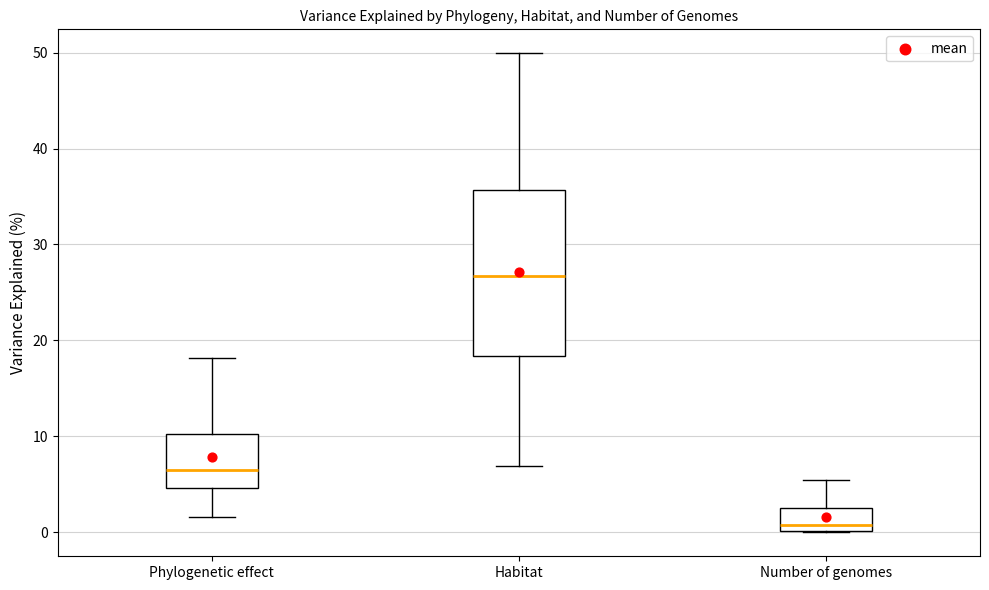

Comparing the boxes themselves (not the whiskers), which one is the tallest?

Habitat